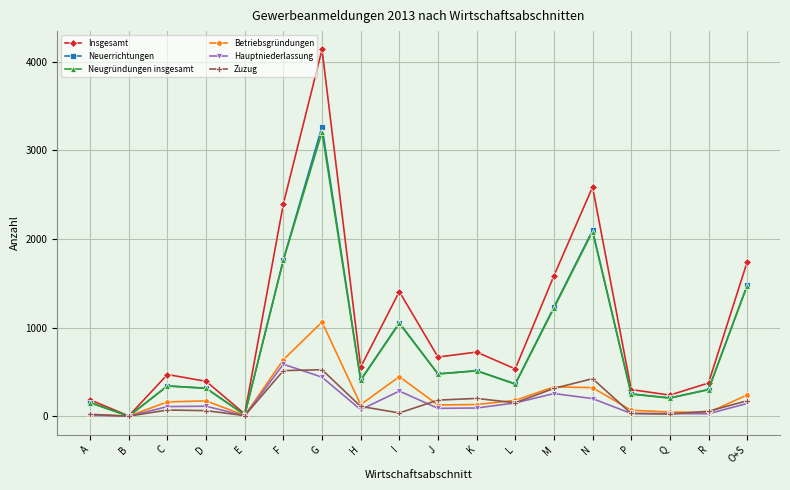

Which series has the largest range (max minus min)?

Insgesamt